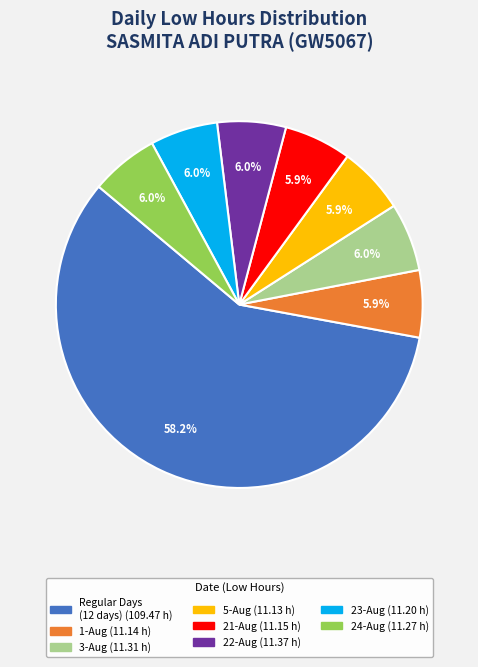

Is there any slice that represents more than half of the pie?

Yes